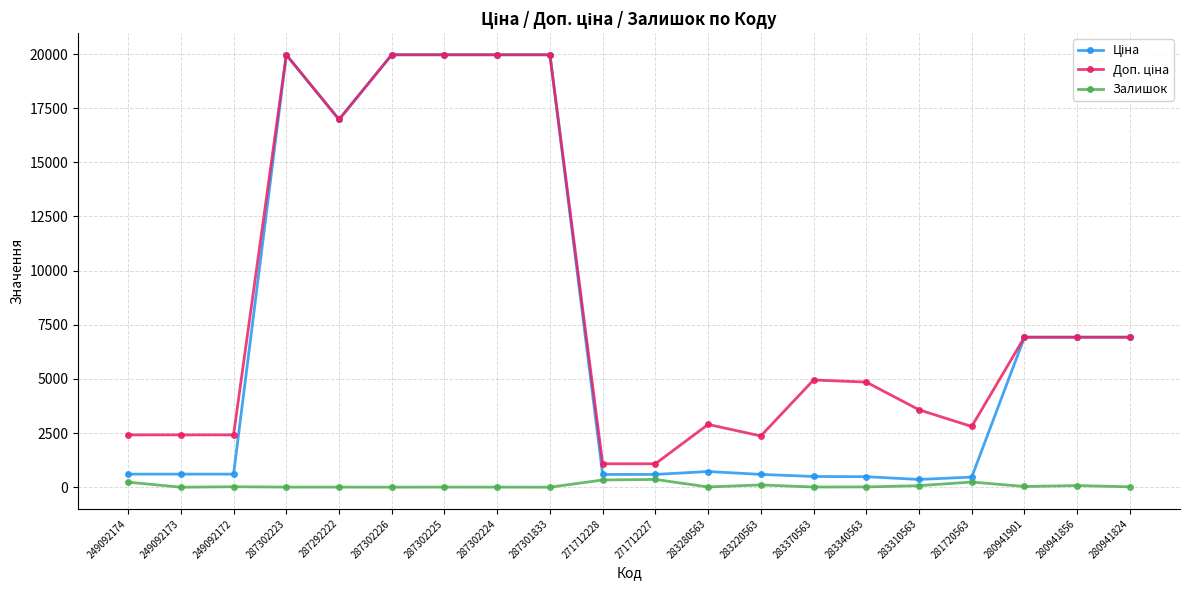

How many lines are shown in the chart?

3